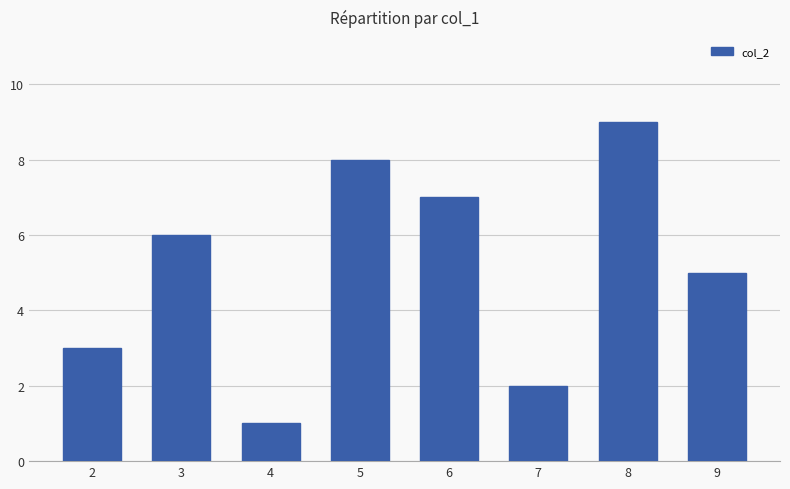

Which category has the lowest value across all series?

4